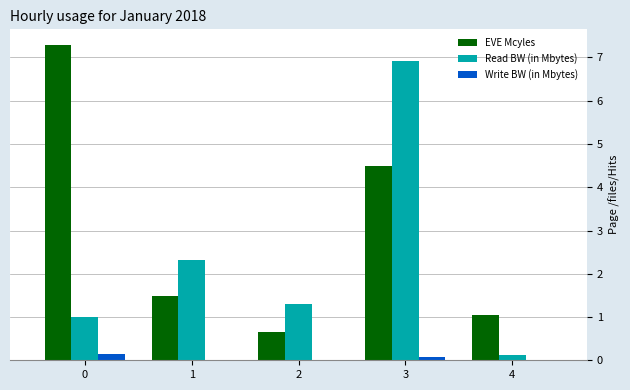

What are all the series names shown in the legend?

EVE Mcyles, Read BW (in Mbytes), Write BW (in Mbytes)